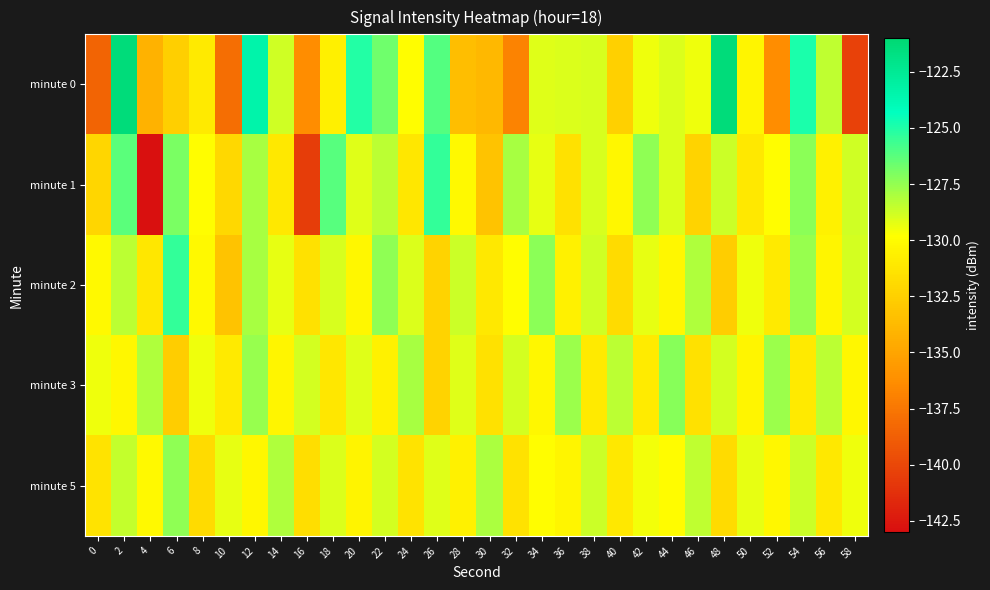

How many data points does each series have?

30